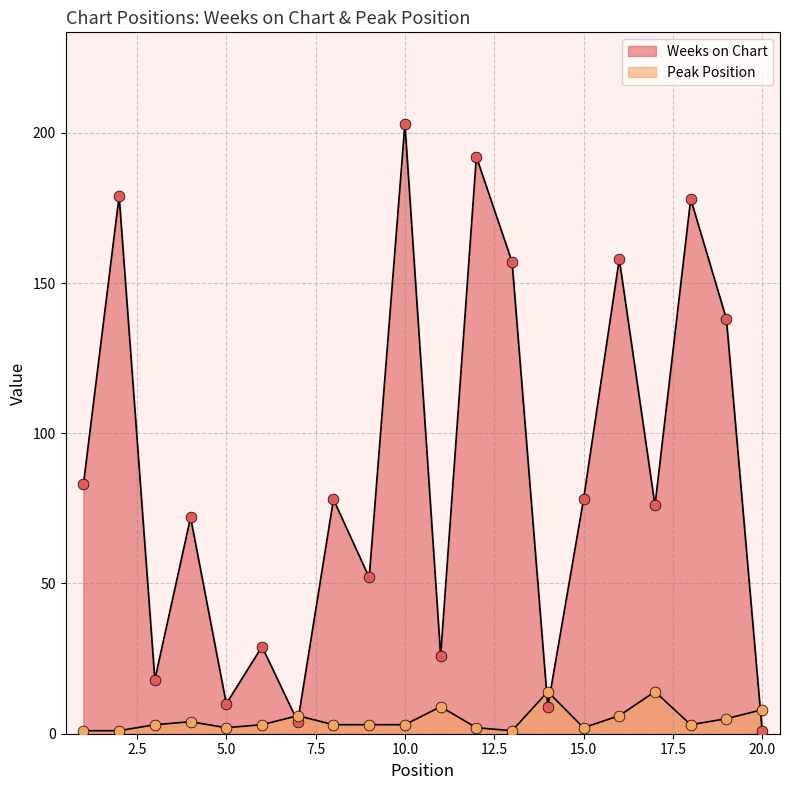

Which series reaches the maximum Y coordinate?

Weeks on Chart